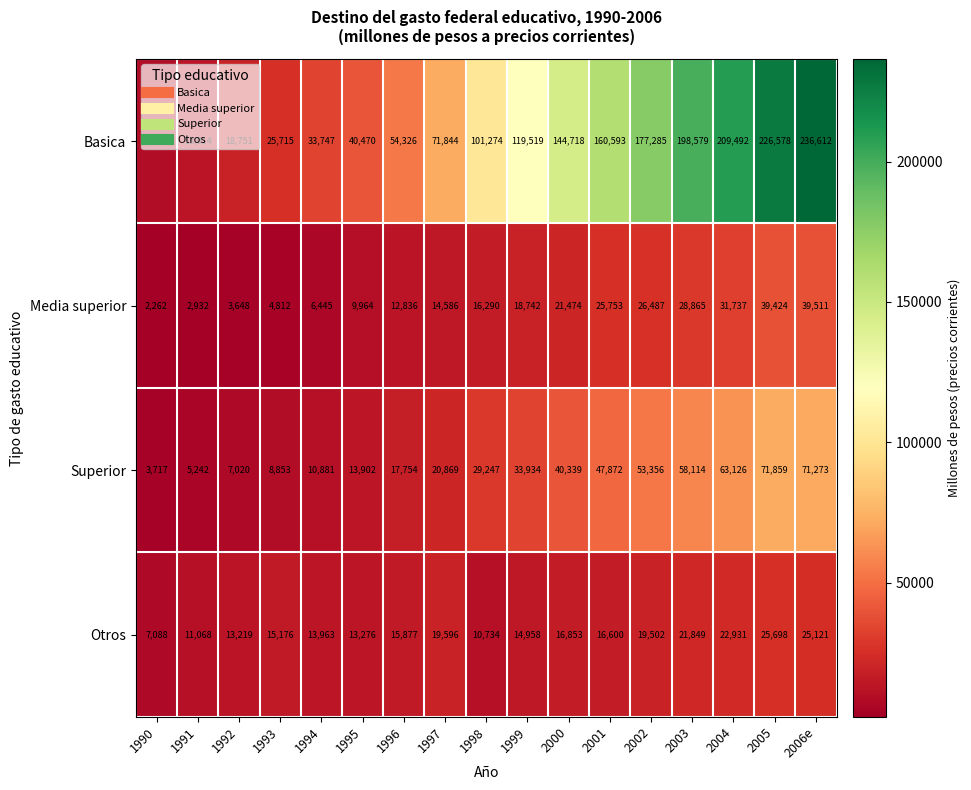

Between 1993 and 1997, which series saw the biggest shift?

Basica